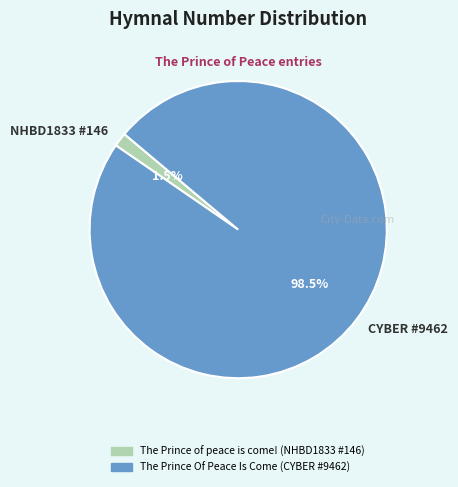

Between NHBD1833 #146 and CYBER #9462, which is larger?

CYBER #9462